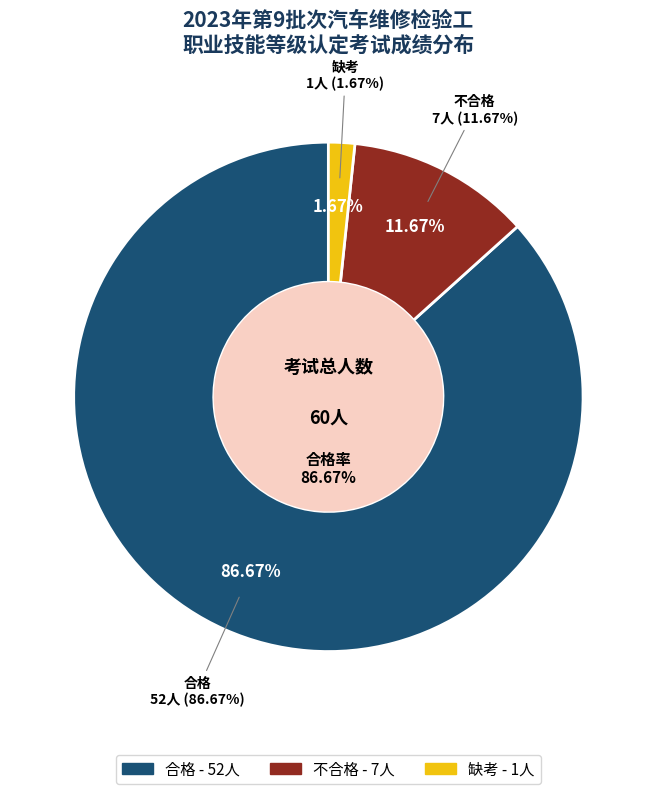

What percentage is the 缺考 slice, to the nearest percent?

2%